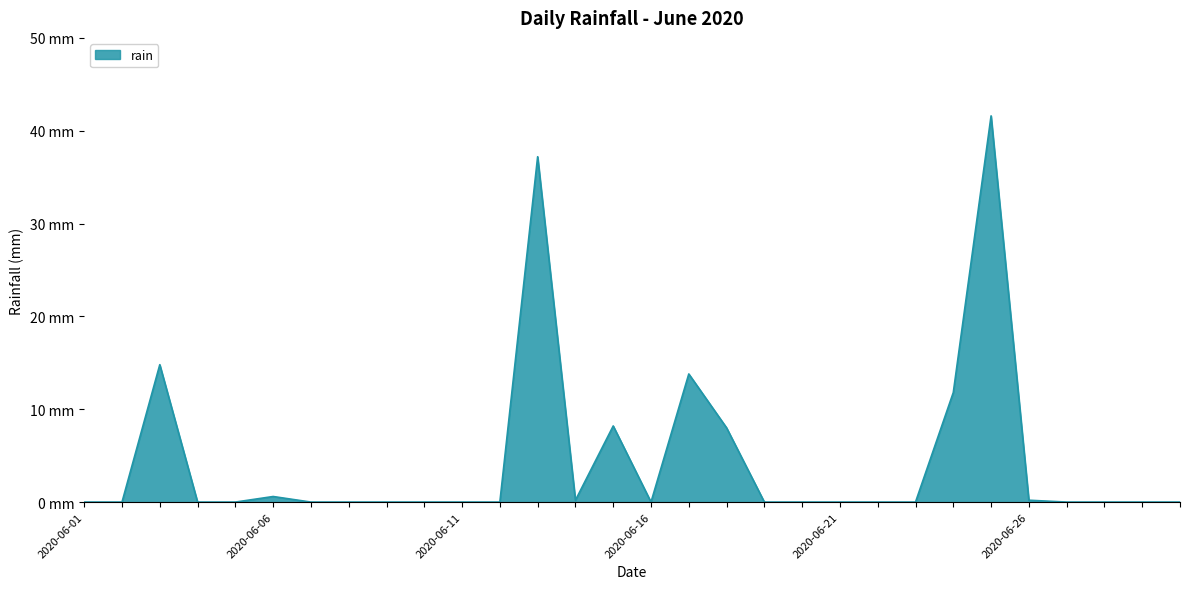

Is this an area chart (filled region under the line)?

Yes